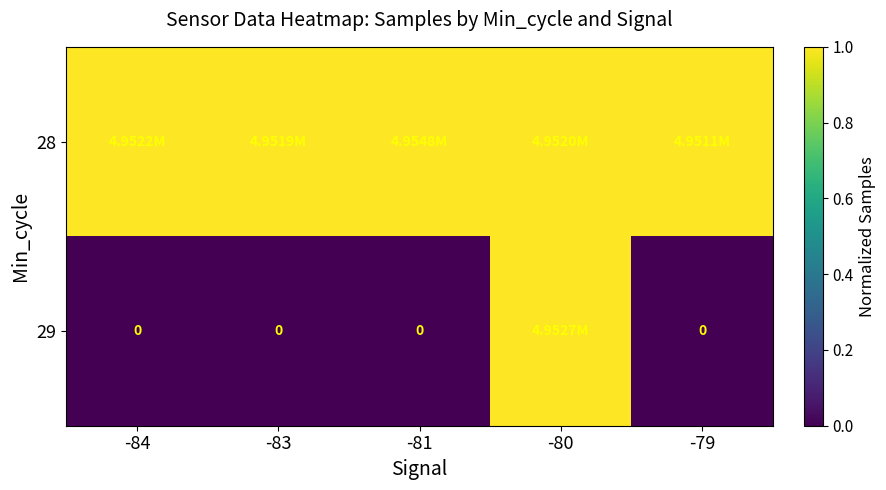

At which label is 29 closest to 0?

-84